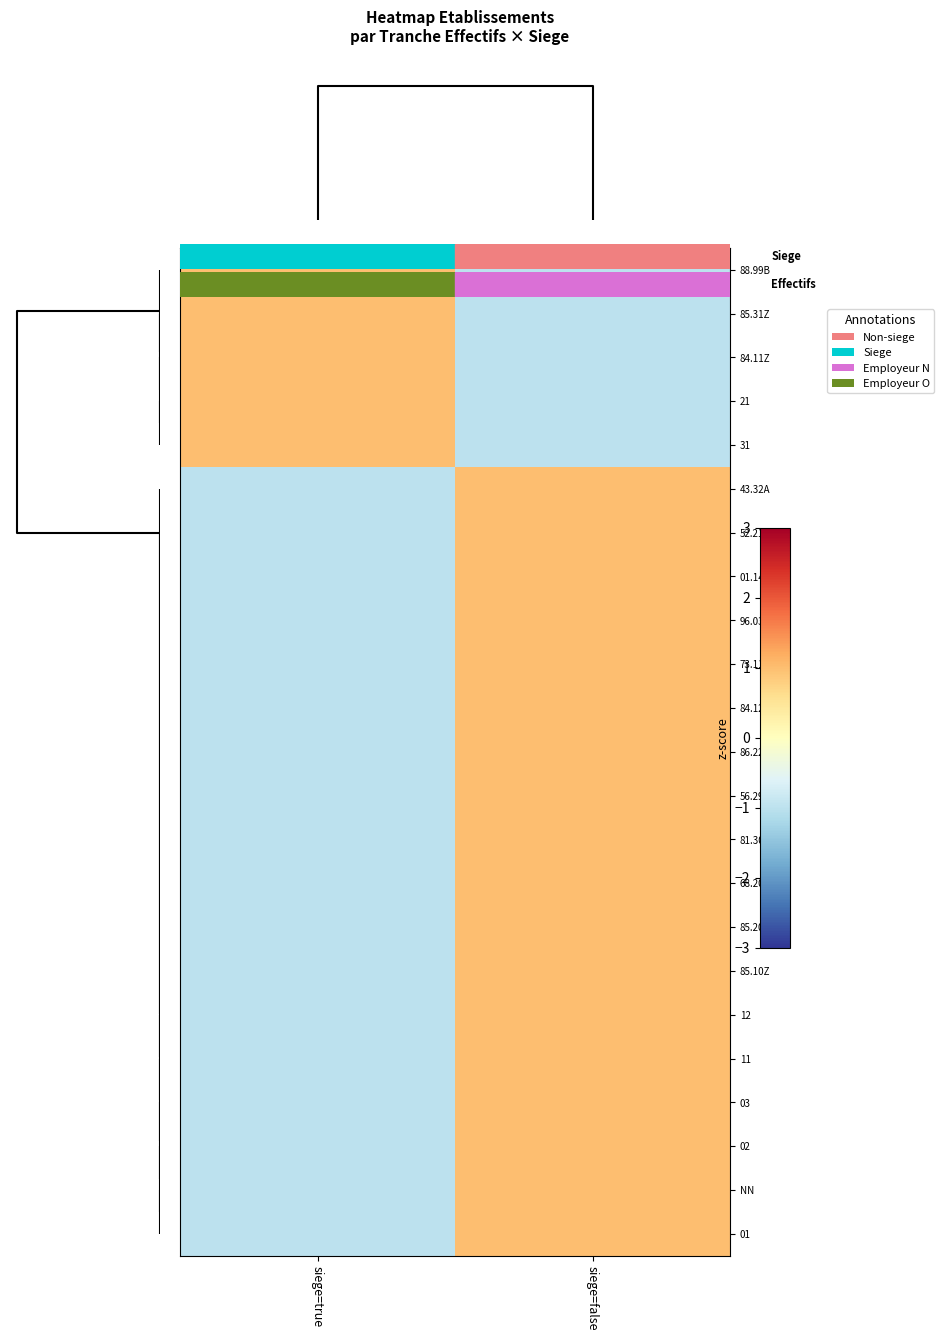

At how many categories does at least one series exceed 0?

2